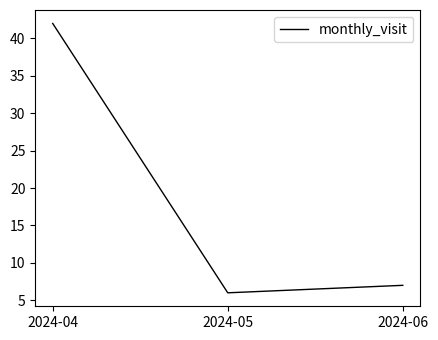

What is the ratio of the value at 2024-05 to the value at 2024-04?

0.1